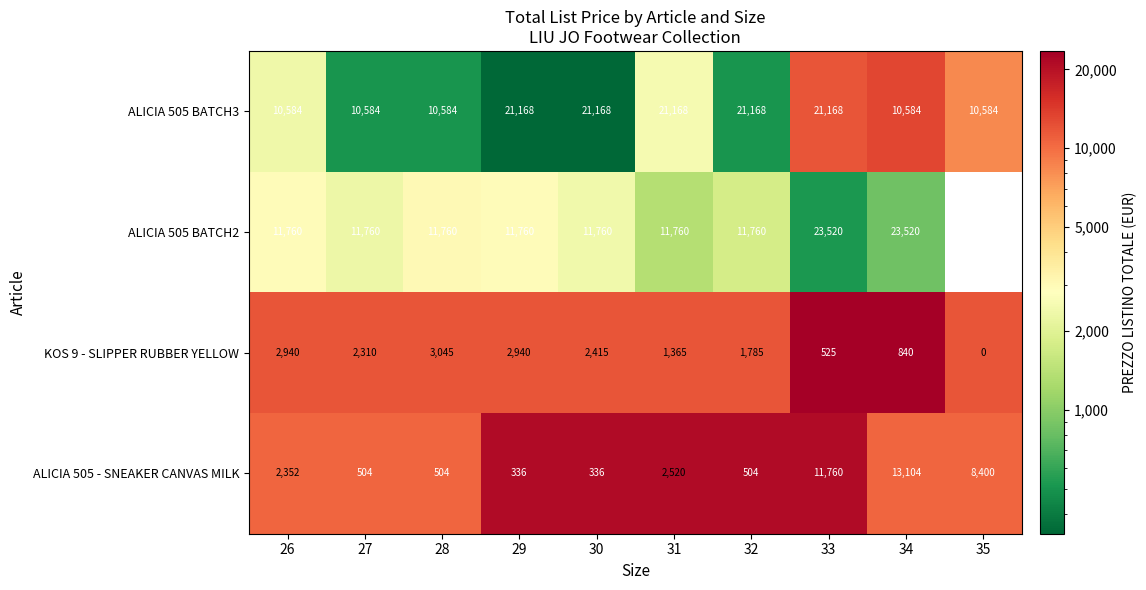

What is the maximum value shown in the chart?

23520